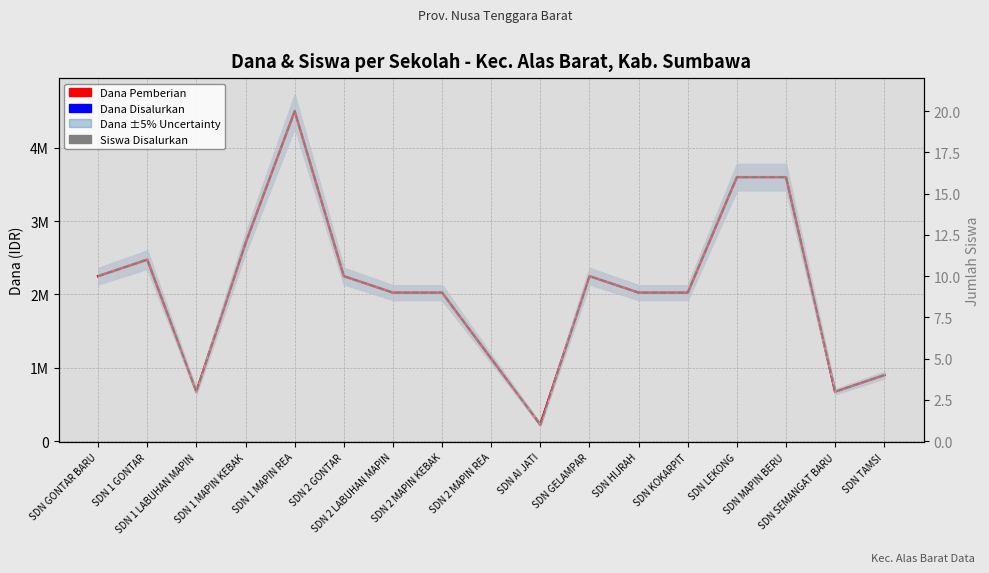

What is the sum of the Dana Pemberian values at SDN MAPIN BERU and SDN GONTAR BARU?

5850000